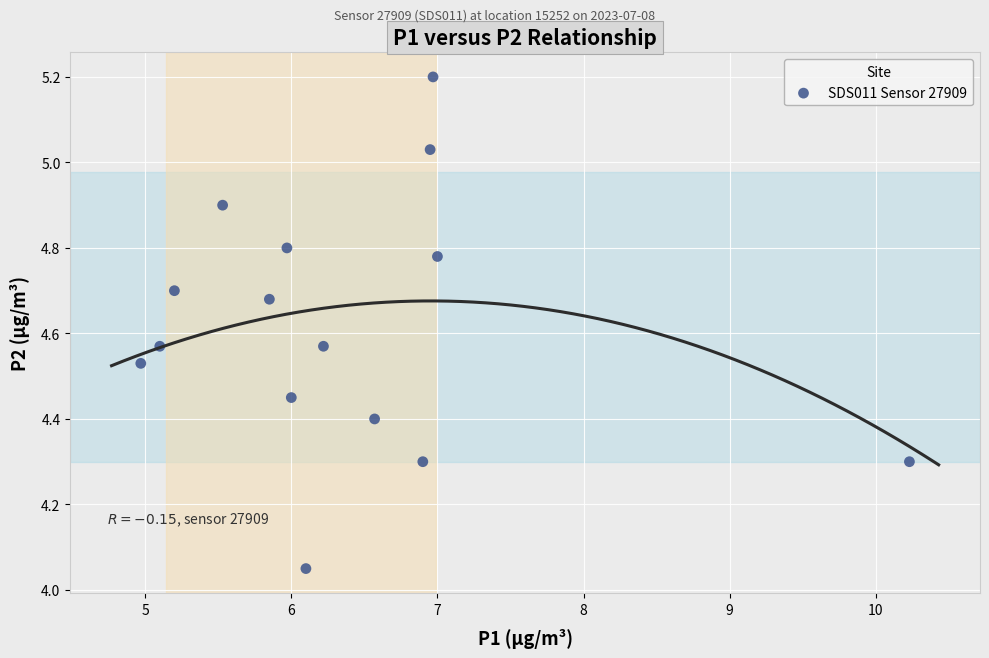

What is the range of X values (max minus min)?

5.3